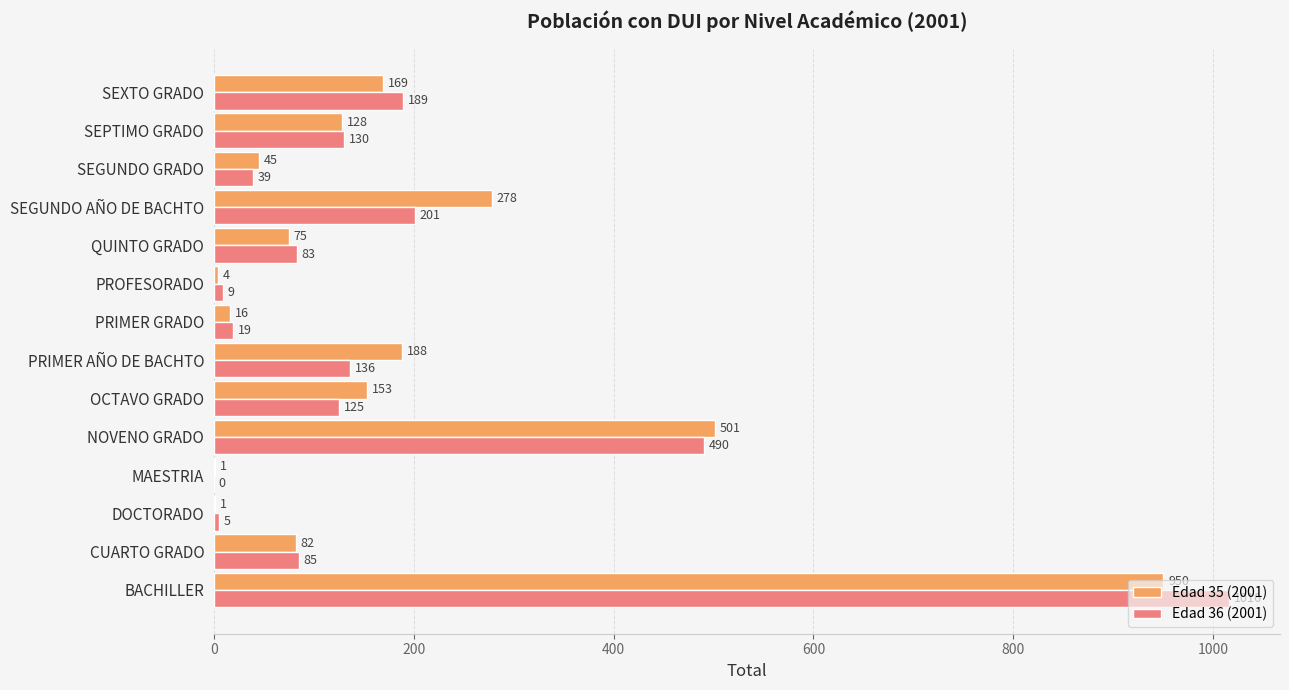

How many positive values does the Edad 36 (2001) series have?

13